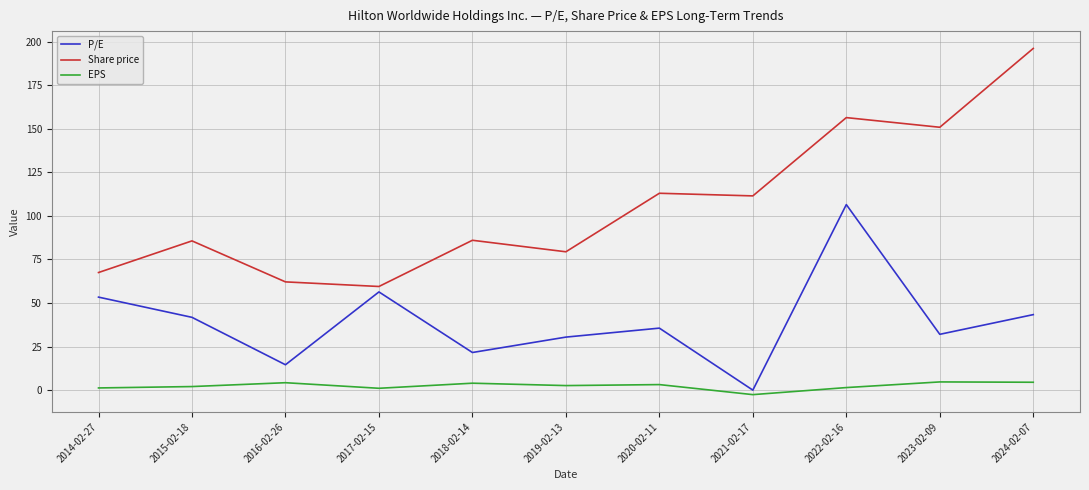

True or false: P/E and Share price cross at least once.

False